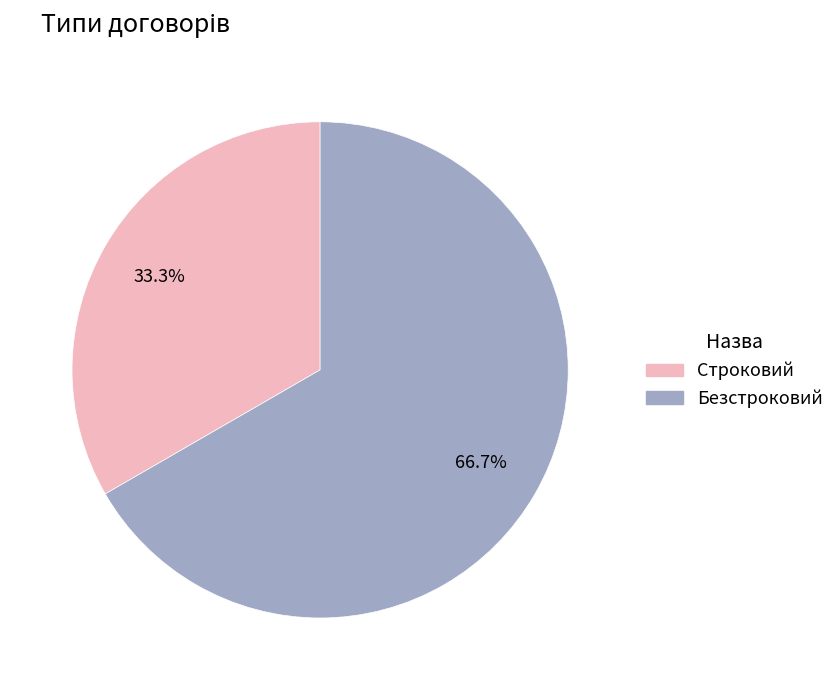

Approximately how many times larger is the value at Строковий compared to Безстроковий?

0.5